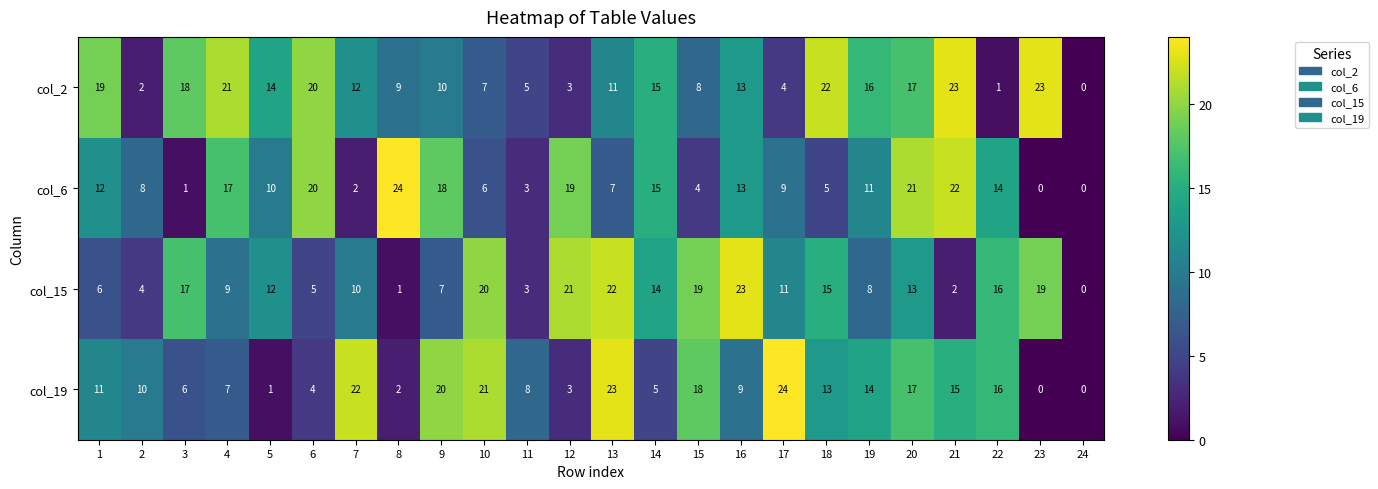

At which category is the sum across all series the highest?

20